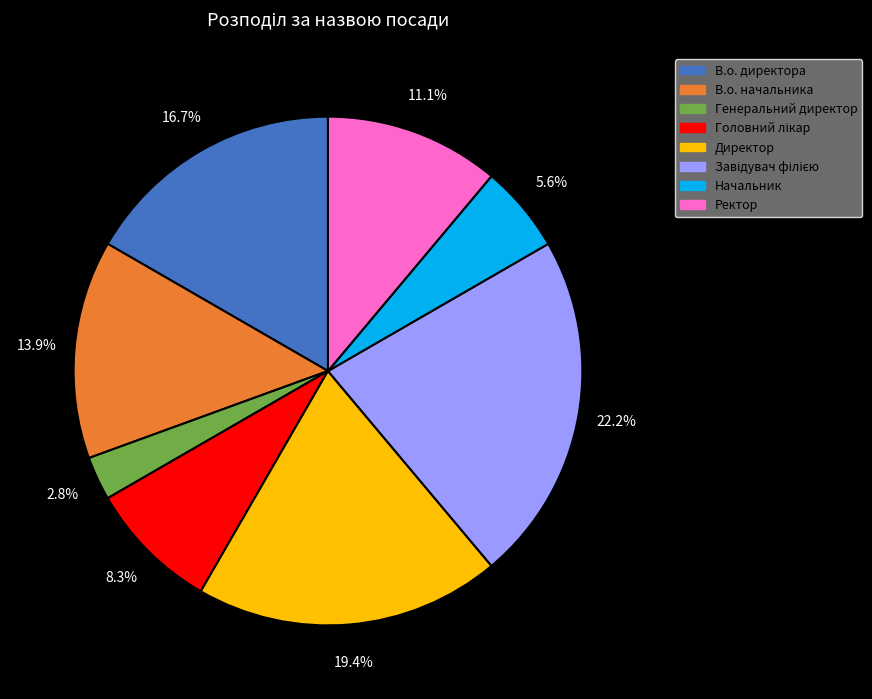

How much of the chart is everything except В.о. начальника?

86.1%